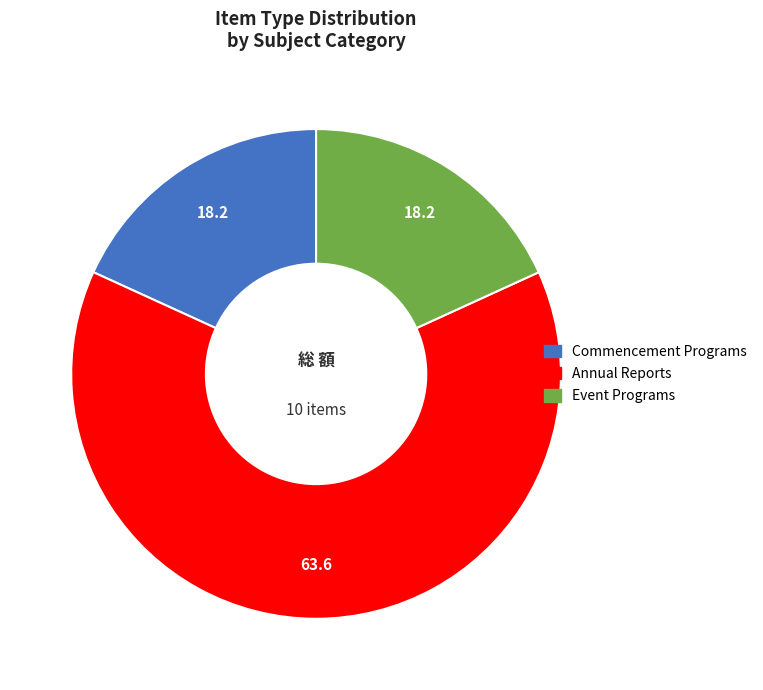

Is there a majority slice in this chart?

Yes